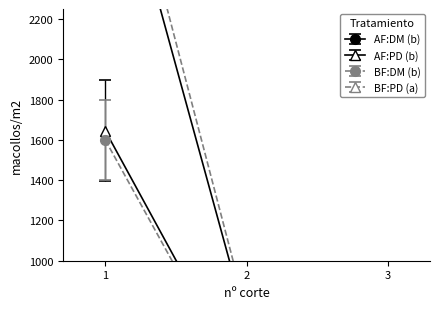

What is the minimum value shown in the chart?

29